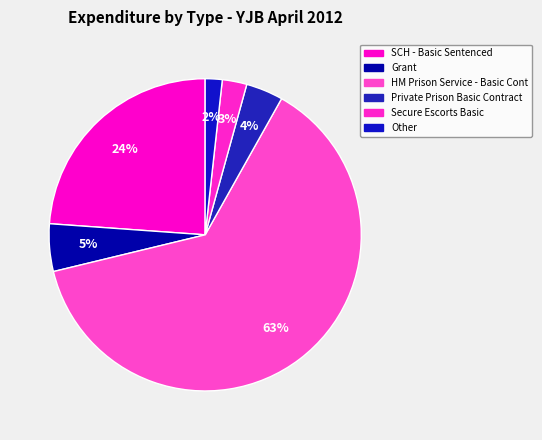

What is the change in value from Private Prison Basic Contract to Secure Escorts Basic?

-137099.6